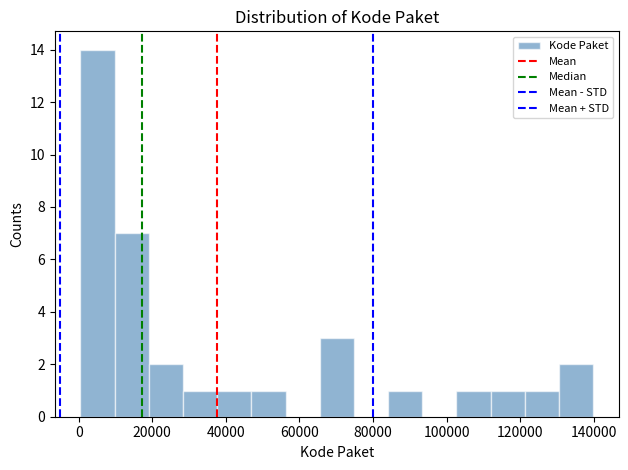

Over which range of the x-axis is the bar tallest?

0 to 10000